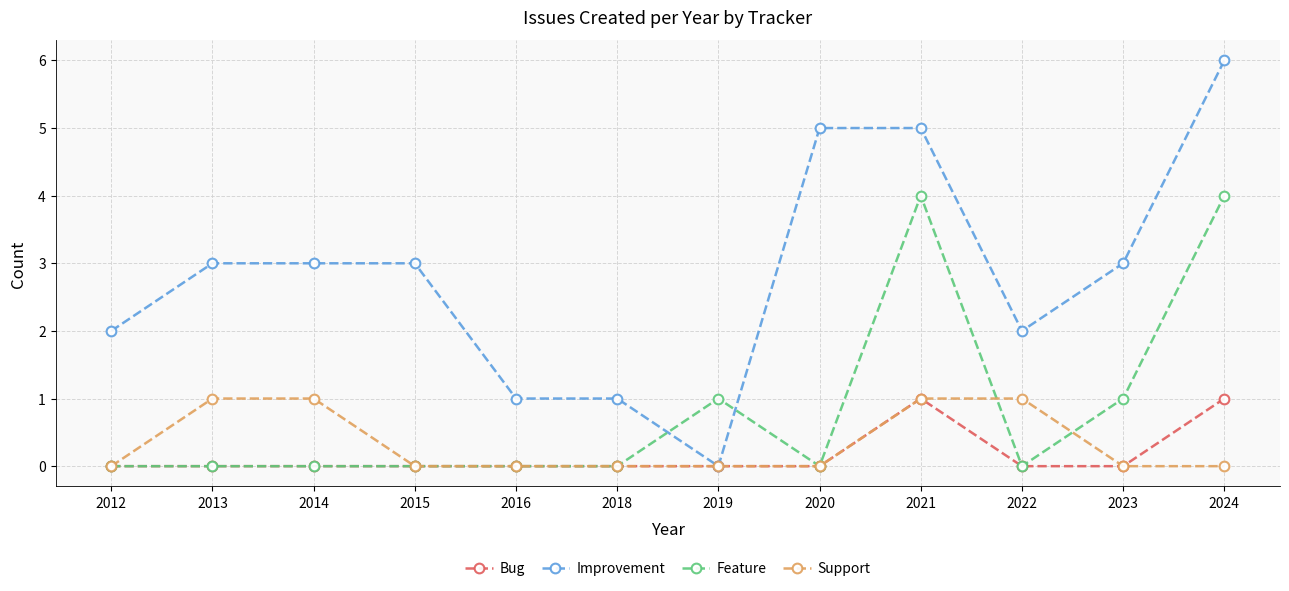

What are all the series names shown in the legend?

Bug, Improvement, Feature, Support